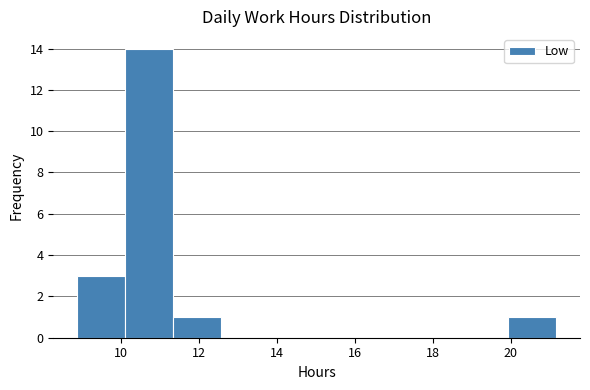

Which range on the x-axis has the tallest bar?

10.0 to 11.4